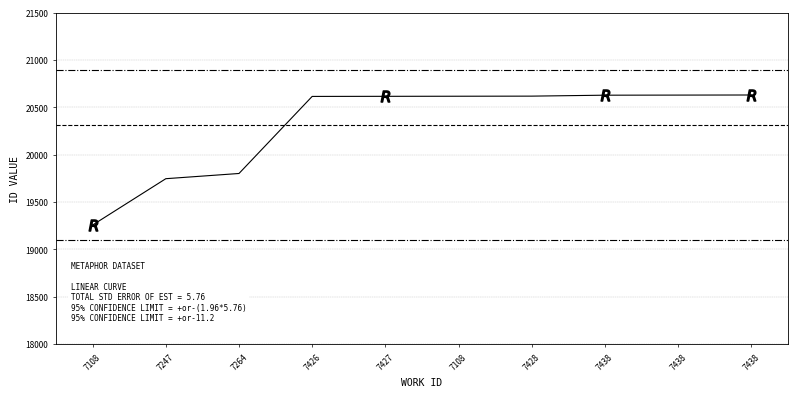

What is the label of the 9th point from the right?

7247